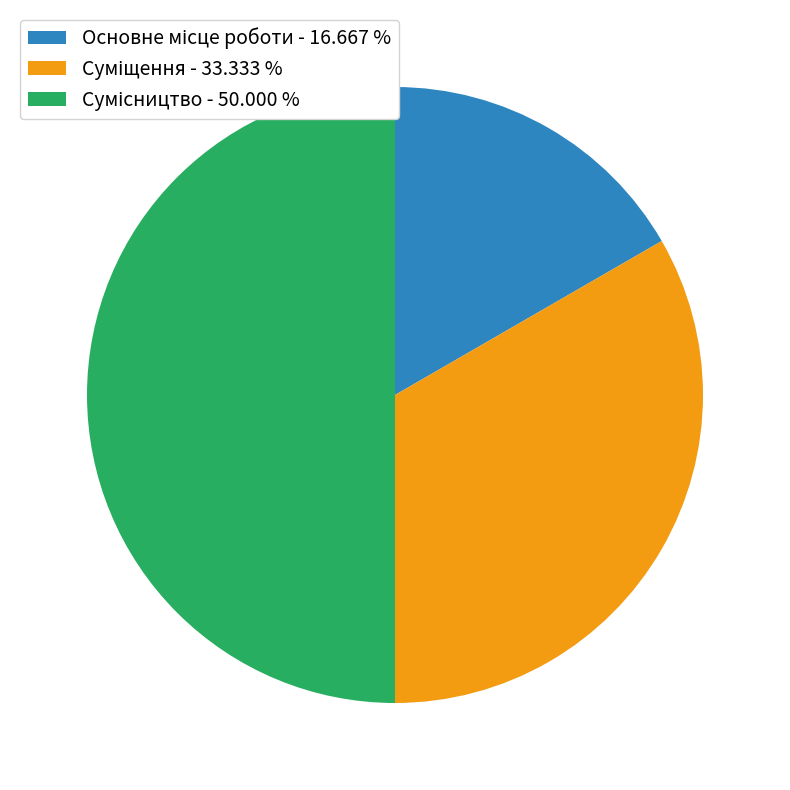

To the nearest percent, what is the average slice percentage?

33%